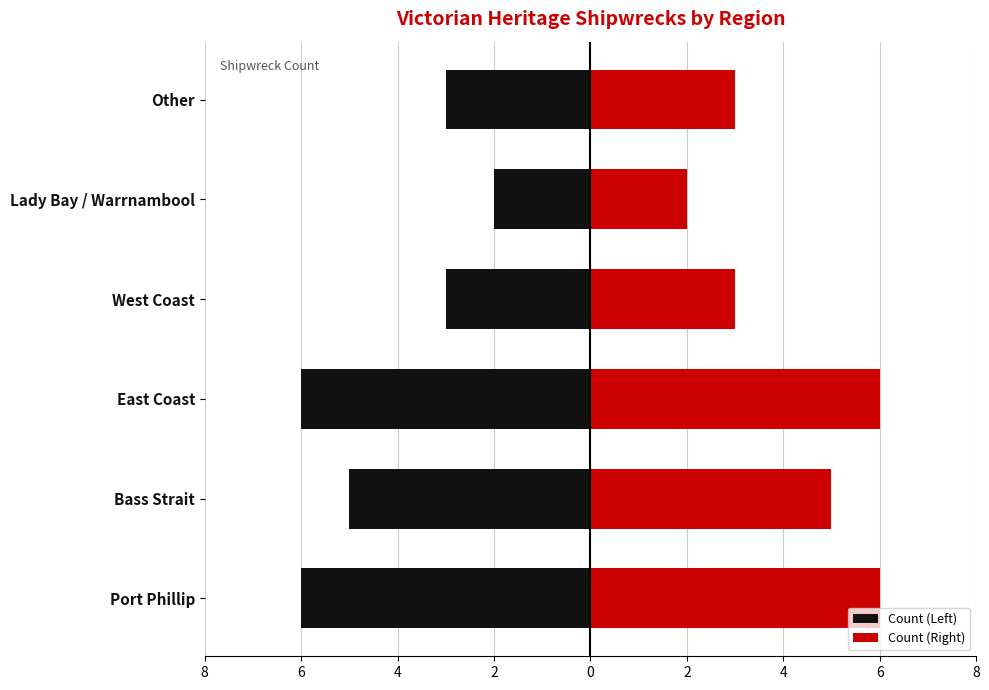

The value of Count (Right) at Lady Bay / Warrnambool is 1. True or false?

False